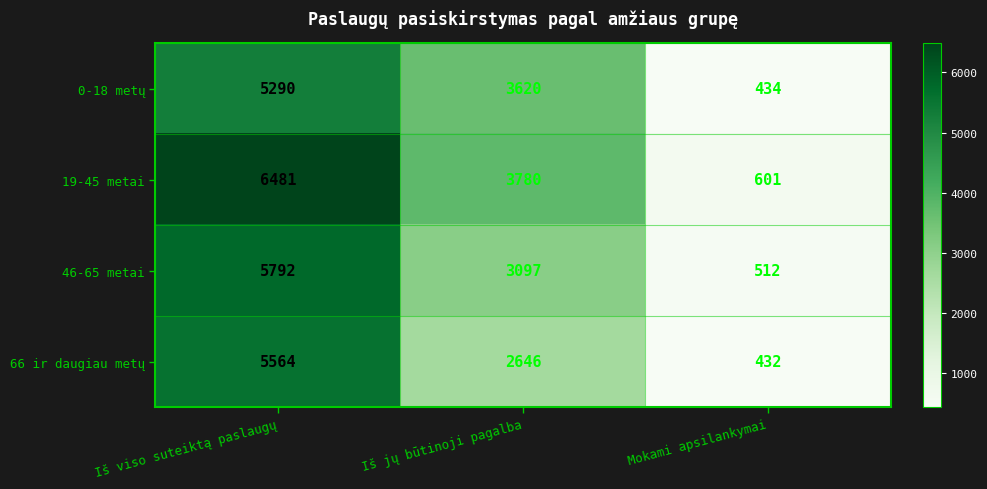

What is the sum of all 0-18 metų values?

9344